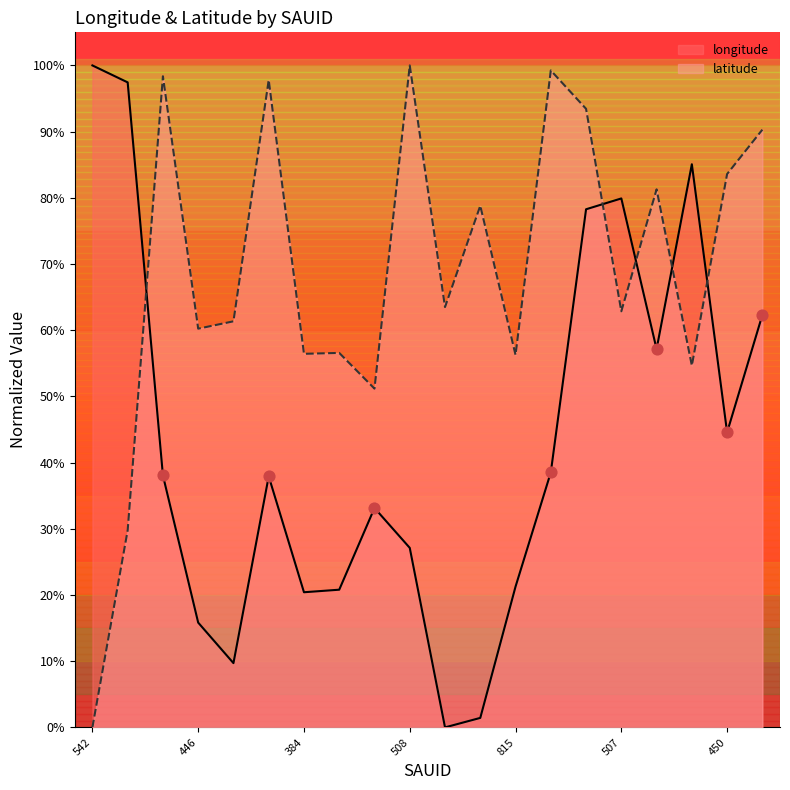

Is the value of longitude at 504 greater than the value of latitude at 542?

Yes